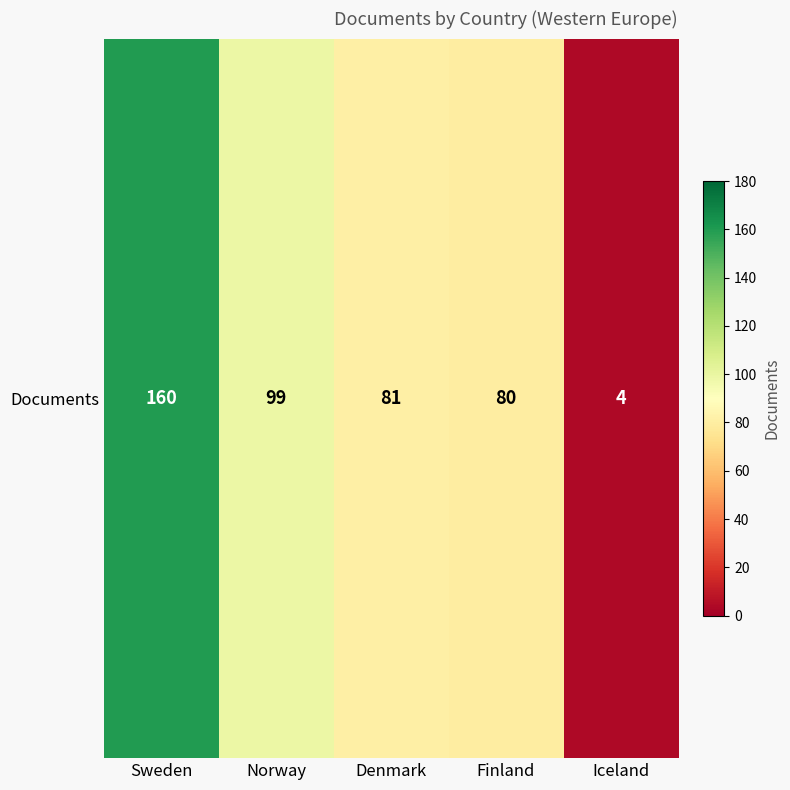

At which label does the data first exceed 81?

Sweden